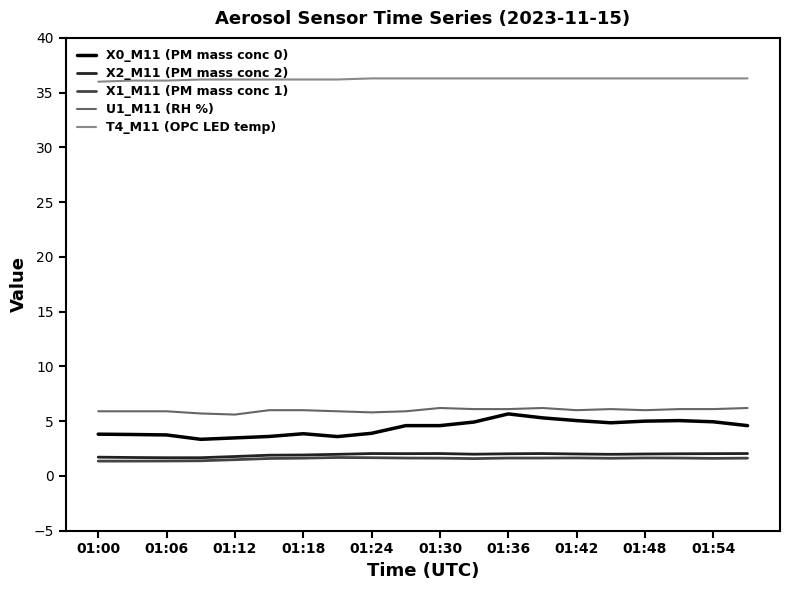

Which series has the largest total across all categories?

T4_M11 (OPC LED temp)